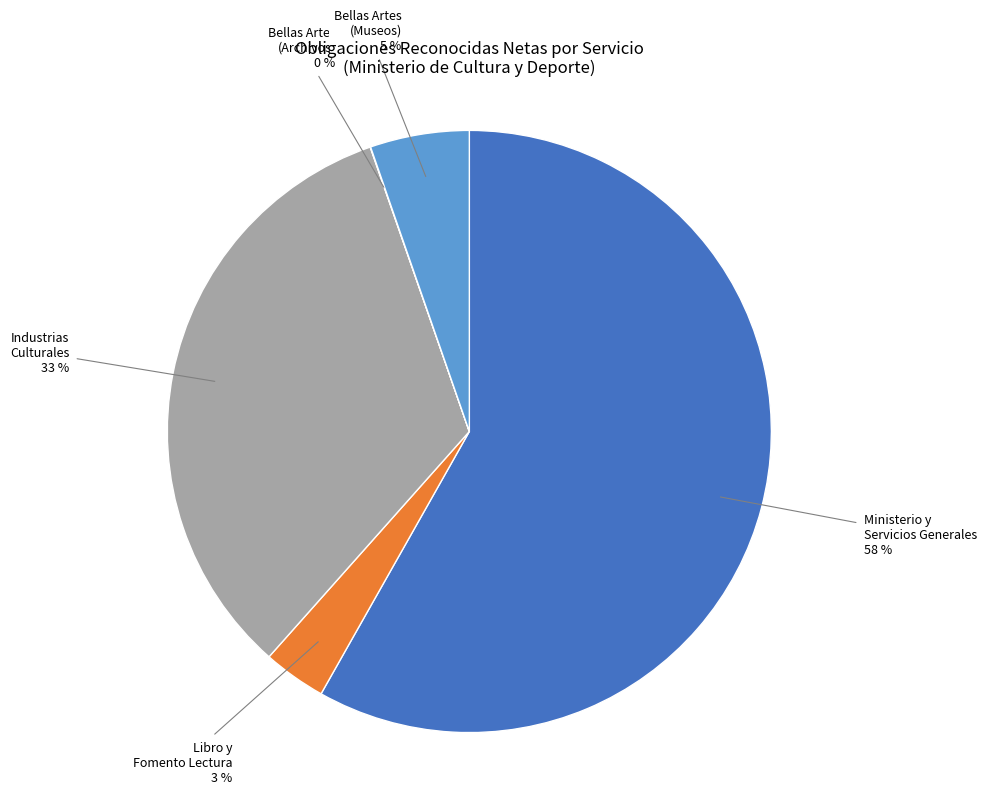

Is there any slice that represents more than half of the pie?

Yes